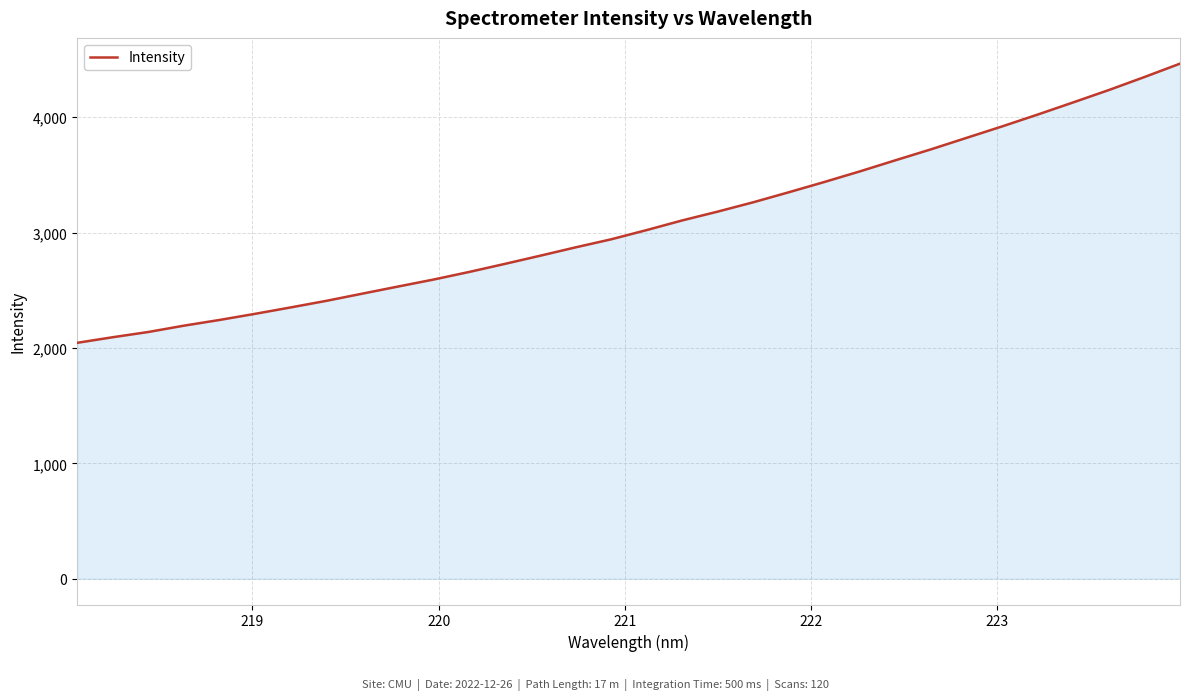

What is the sum of all values?

98537.1